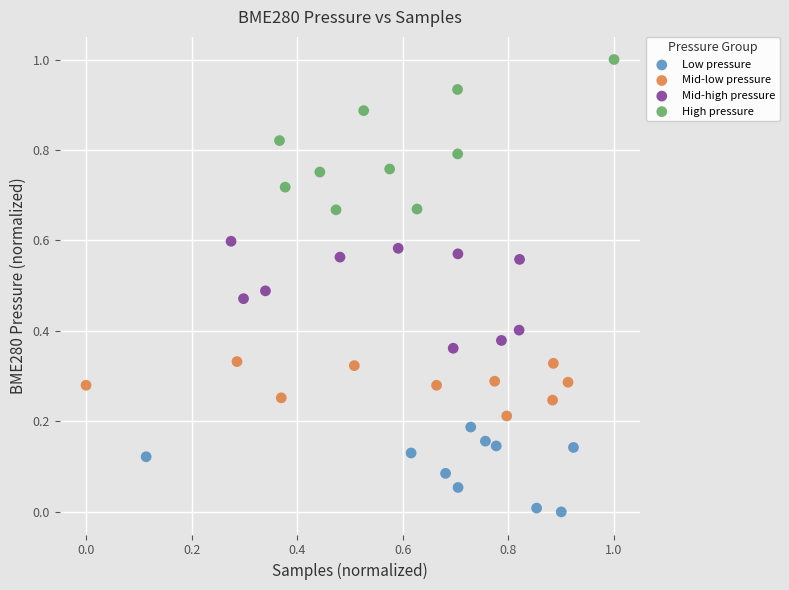

Which series contains the highest Y value?

High pressure